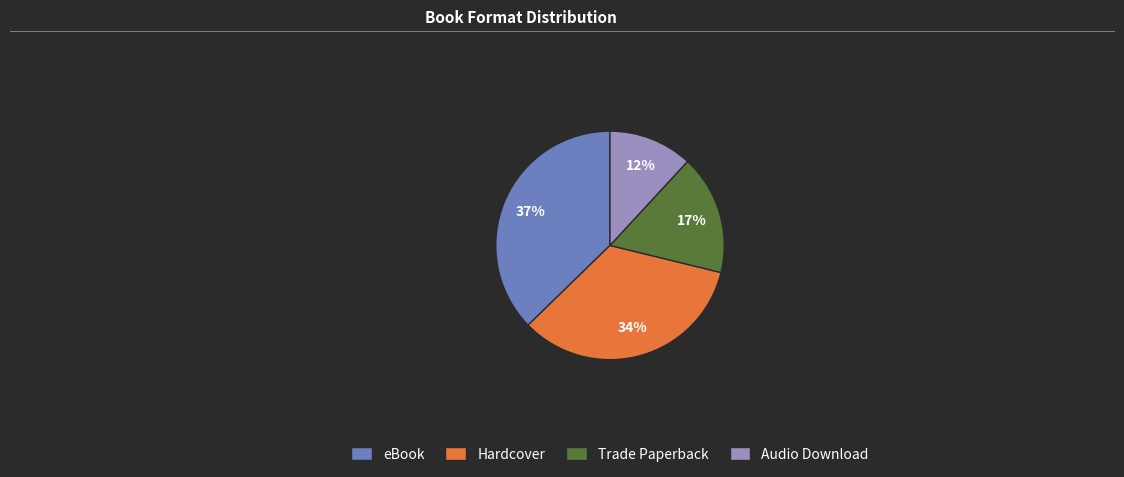

The Trade Paperback slice represents 17% of the pie. True or false?

True